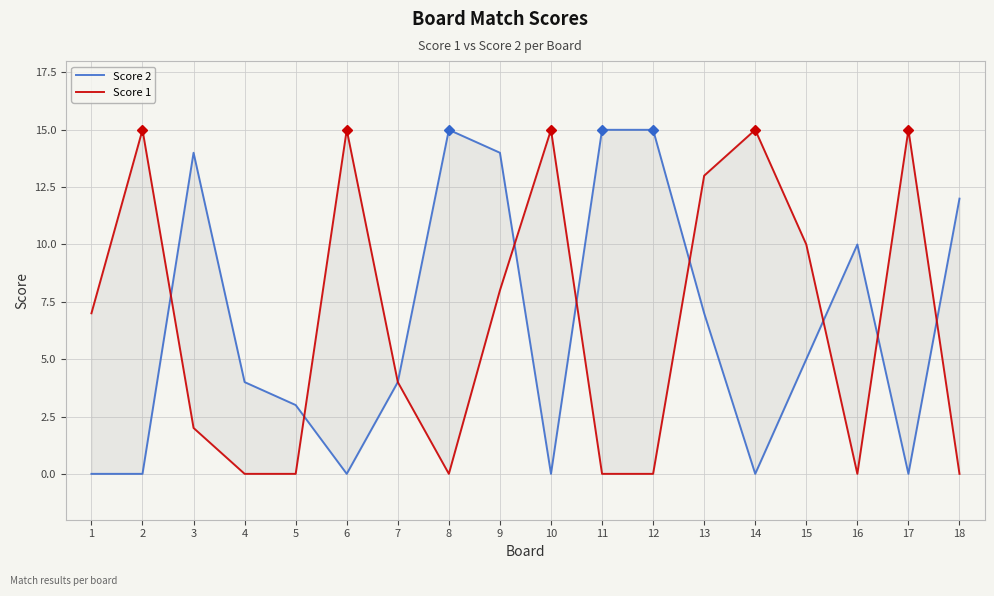

Which series has the largest range (max minus min)?

Score 2